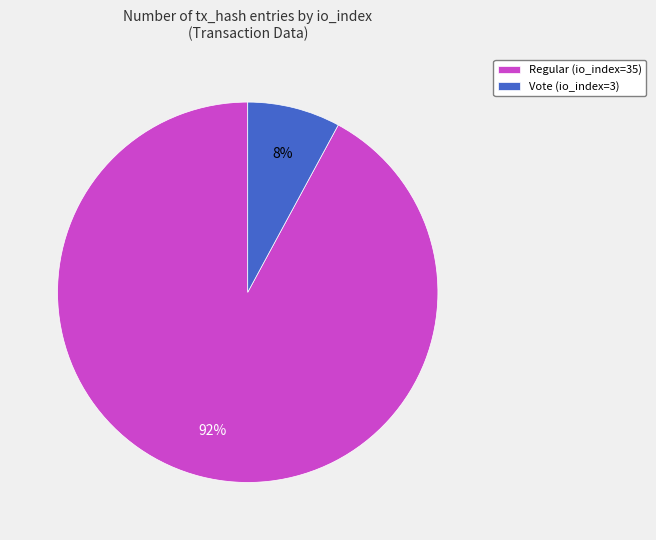

What is the smallest slice in the pie chart?

Vote (io_index=3)